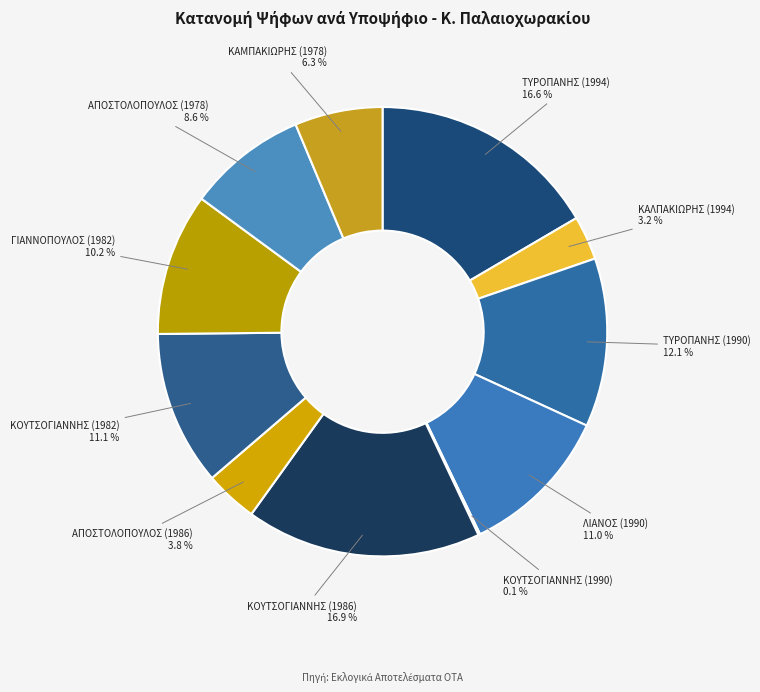

What is the smallest slice in the pie chart?

ΚΟΥΤΣΟΓΙΑΝΝΗΣ (1990)